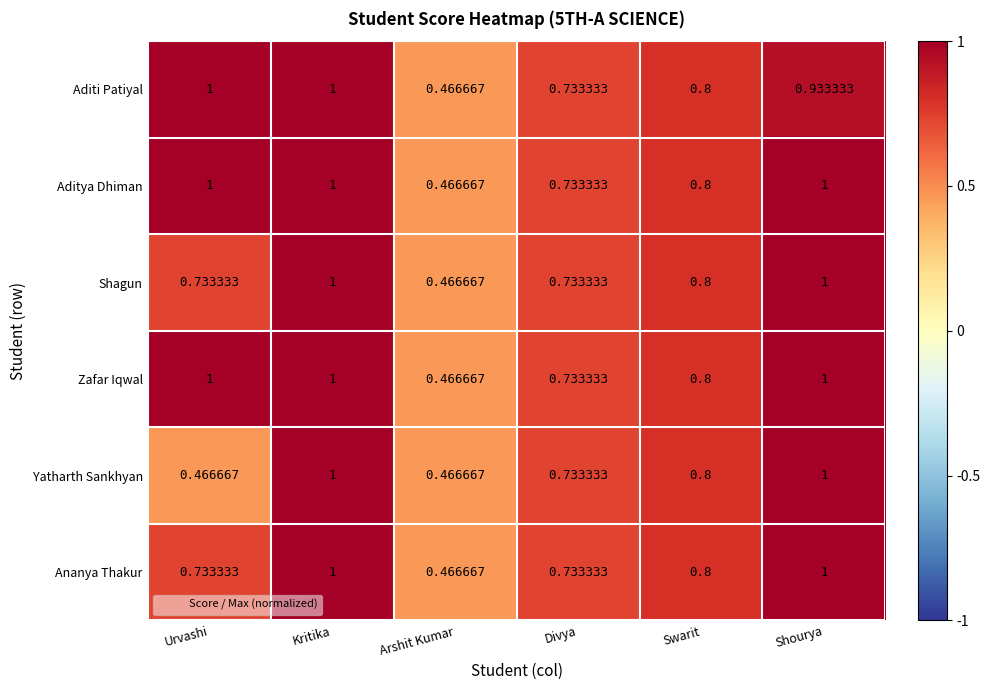

At which label does Shagun reach its minimum?

Arshit Kumar